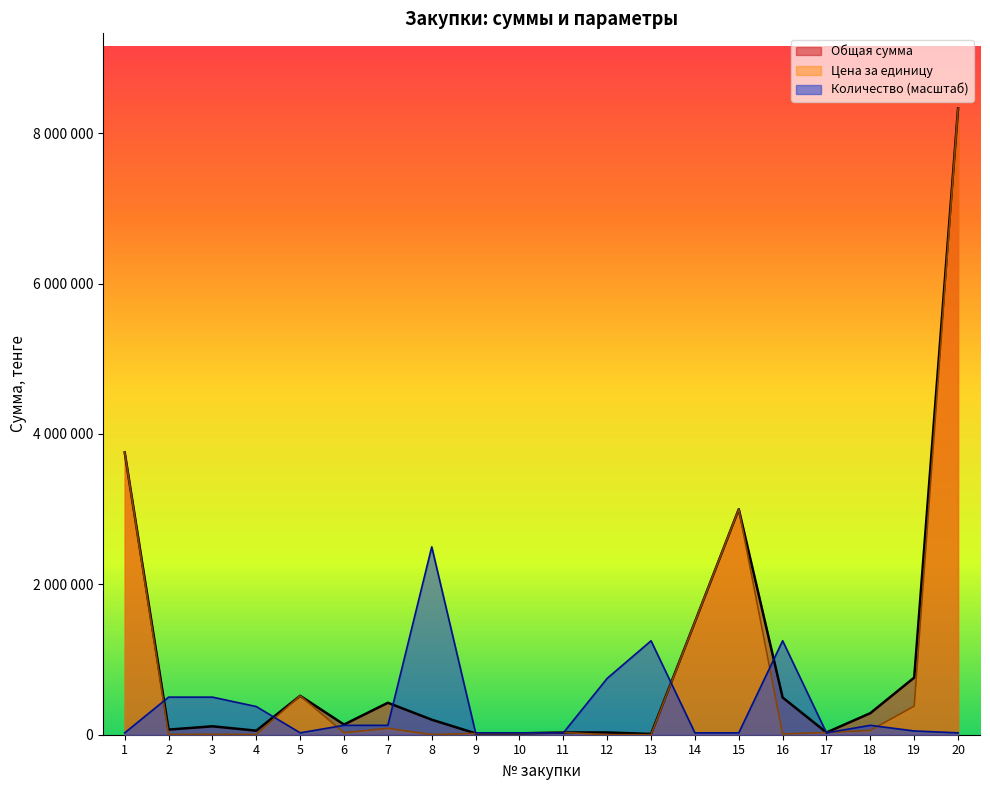

Rank the series by their maximum value, from highest to lowest.

Общая сумма, Цена за единицу, Количество